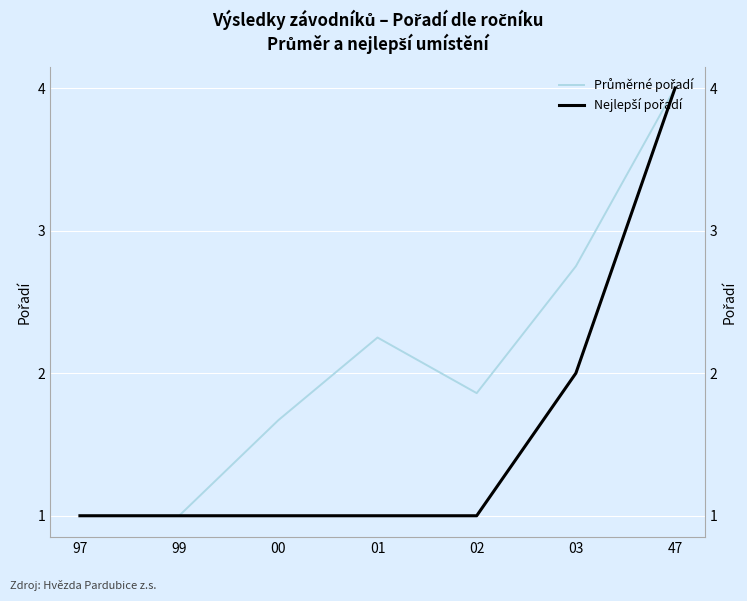

At which category is the sum across all series the highest?

47